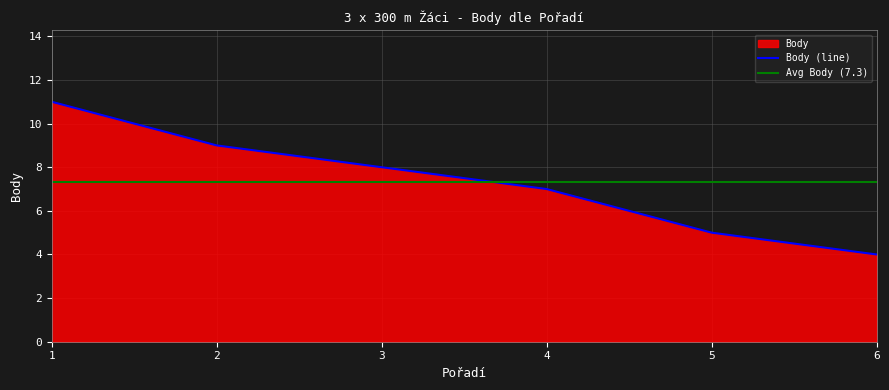

List the labels in order of value, largest first.

1, 2, 3, 4, 5, 6